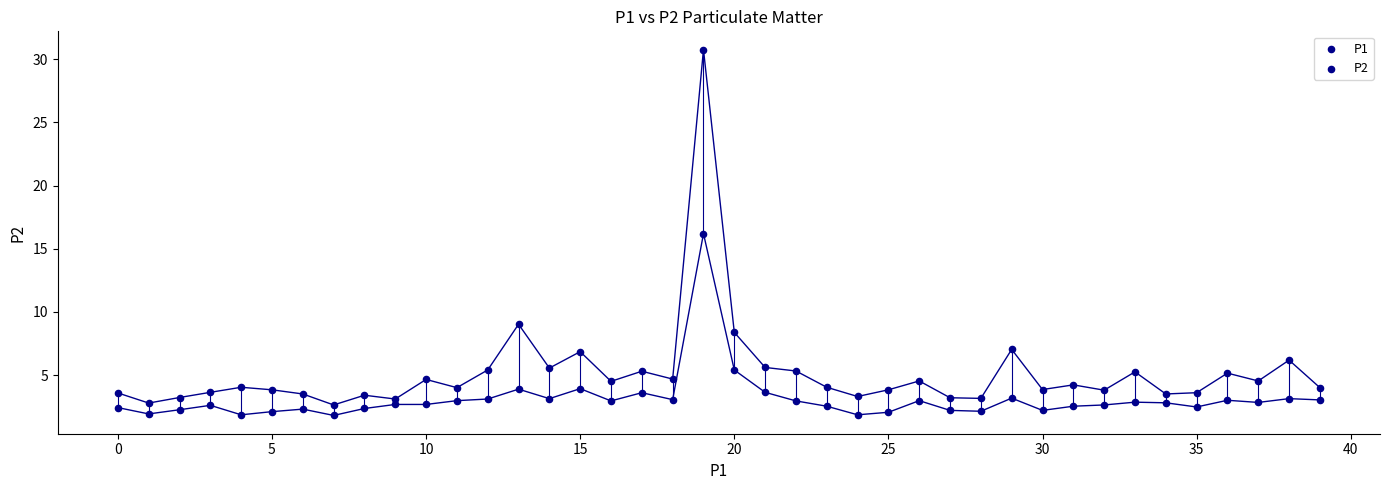

How many data points are displayed?

80